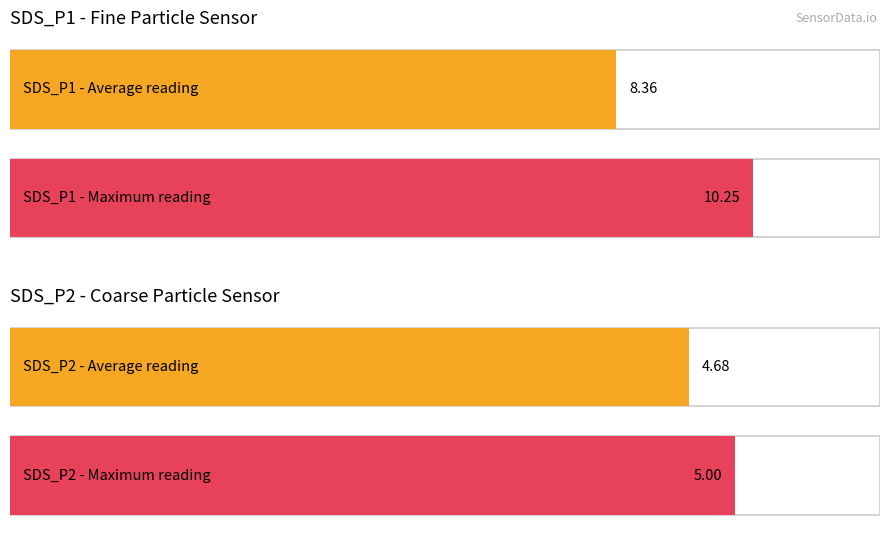

What is the value of the SDS_P2 bar at the 1st from the left?

4.7